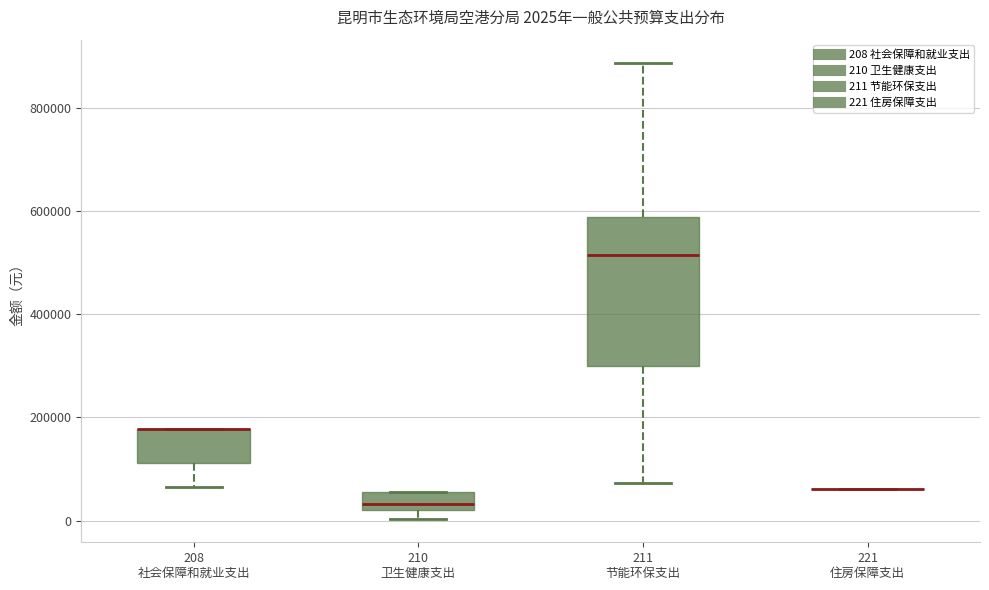

Which box is the tallest, from its lower edge to its upper edge?

211 节能环保支出